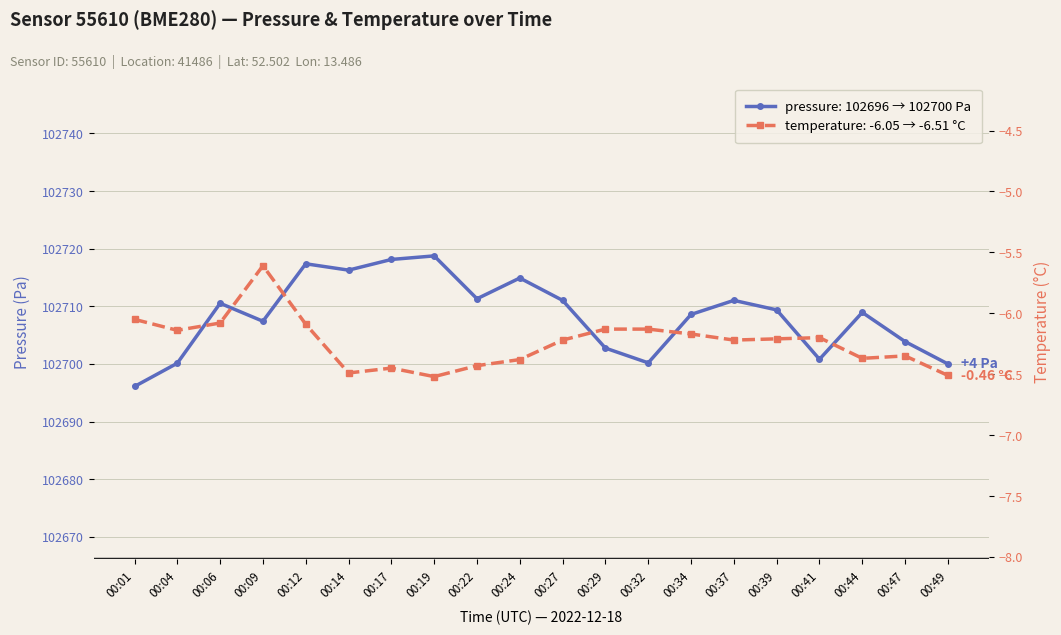

Reading left to right, what are all the values shown in this chart?

pressure: 102696.1	102700.1	102710.5	102707.4	102717.4	102716.3	102718.1	102718.8	102711.3	102714.9	102711.0	102702.8	102700.2	102708.6	102711.0	102709.4	102700.8	102708.9	102703.9	102700.0
temperature: -6.0	-6.1	-6.1	-5.6	-6.1	-6.5	-6.5	-6.5	-6.4	-6.4	-6.2	-6.1	-6.1	-6.2	-6.2	-6.2	-6.2	-6.4	-6.3	-6.5